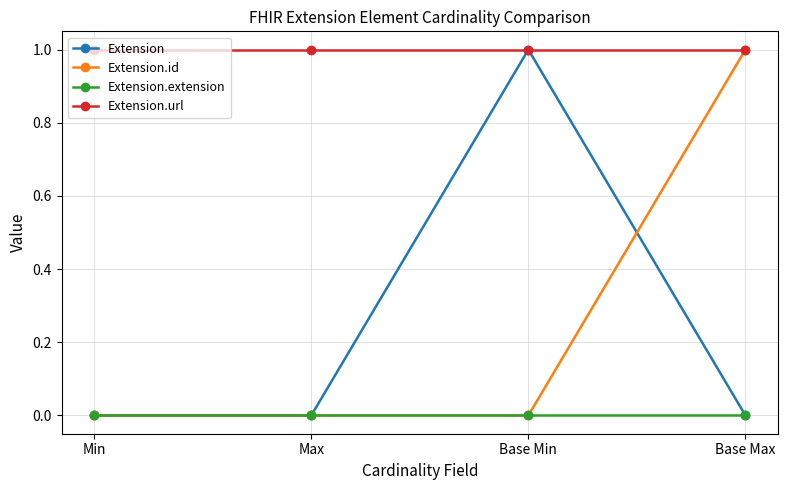

The value of Extension.extension at Base Min is 0. True or false?

True